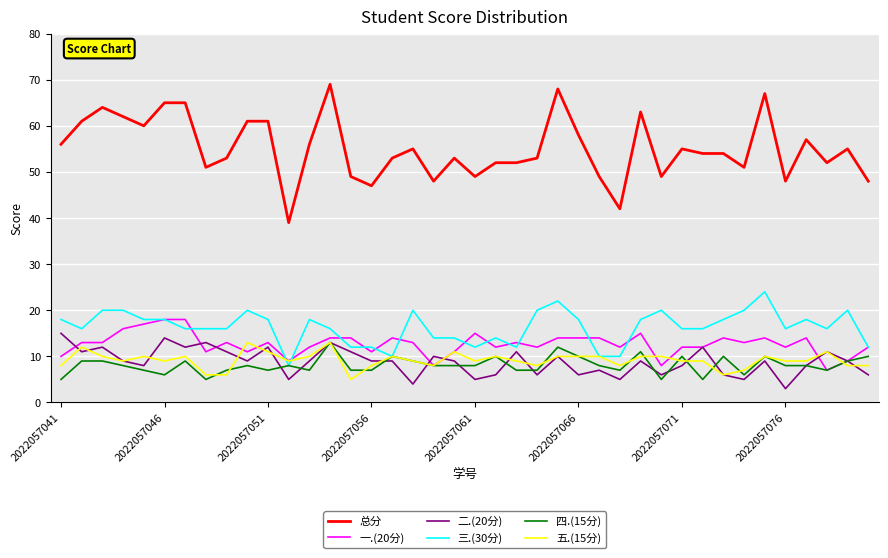

True or false: 总分 and 一.(20分) intersect in this chart.

False